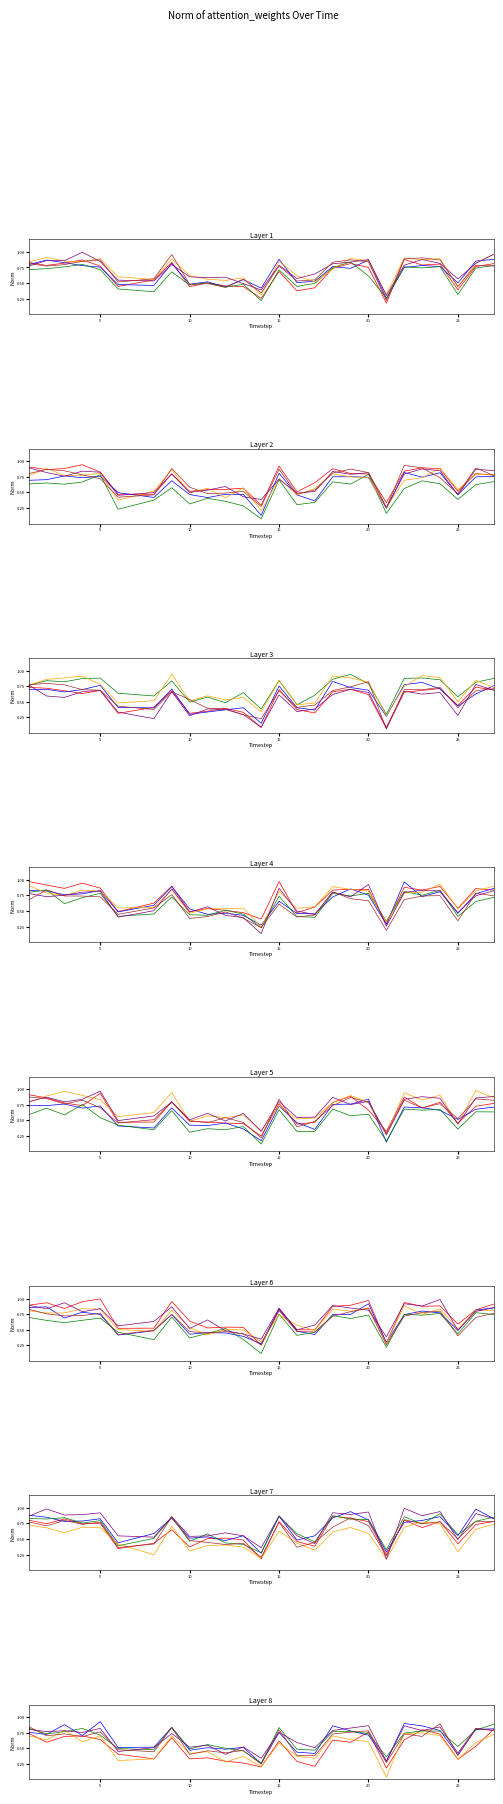

True or false: Head 6 and Head 3 cross at least once.

True